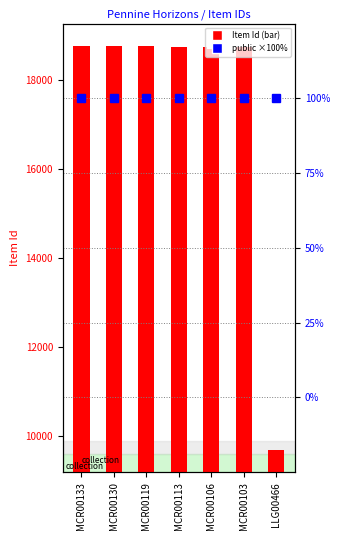

What is the label of the 5th bar from the right?

MCR00119